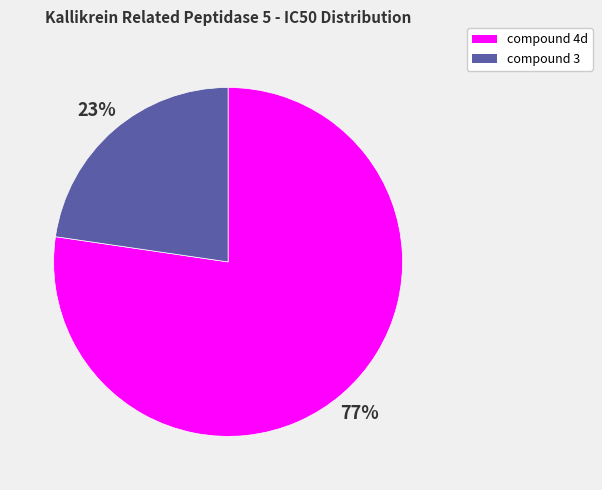

To the nearest percent, what is the average slice percentage?

50%